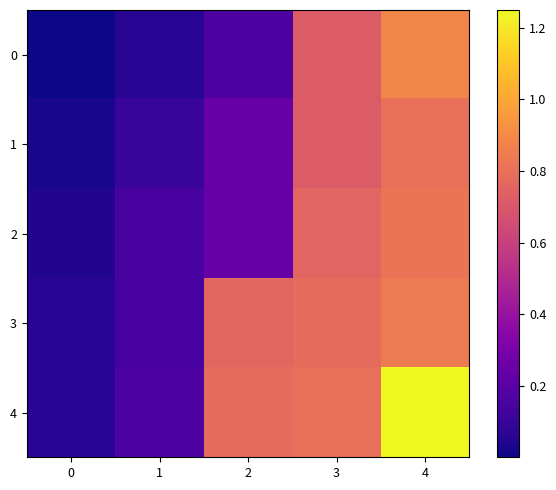

Between 2 and 0, which is larger?

2